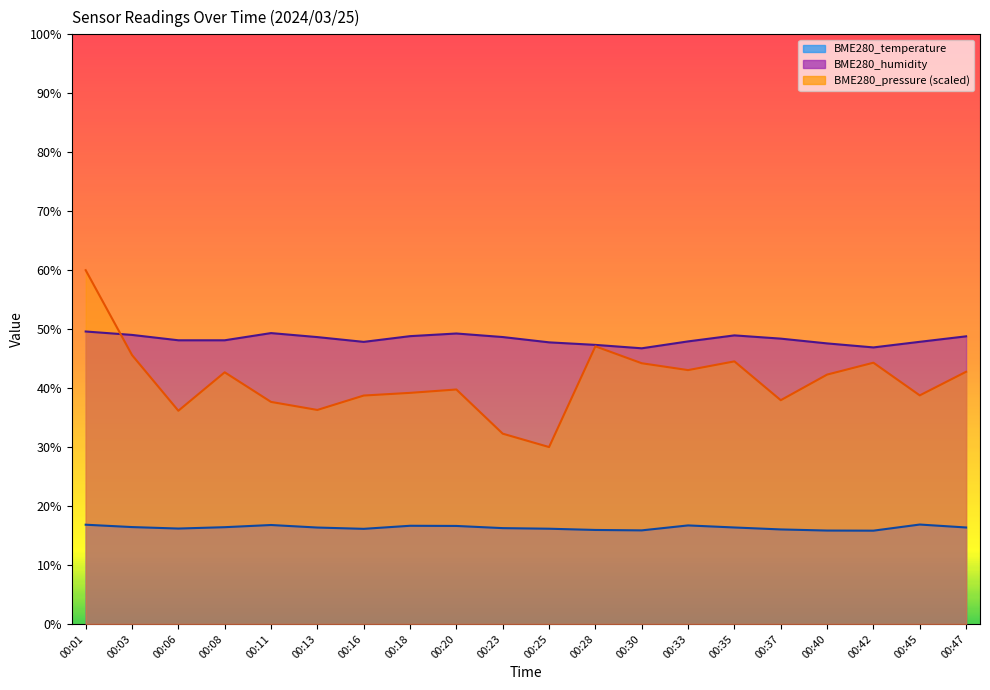

Count the number of categories in the chart.

20